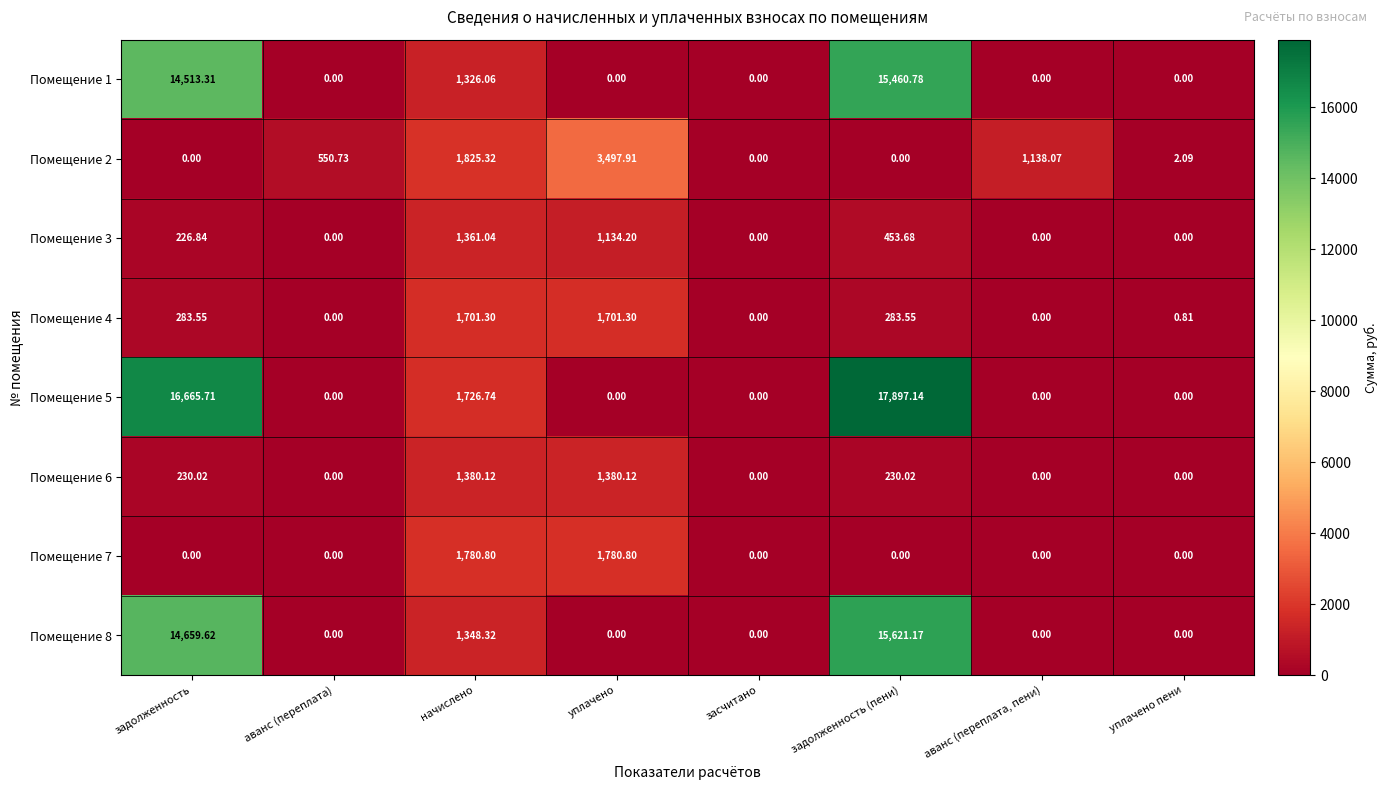

List the series in order of their peak value, highest first.

Помещение 5, Помещение 8, Помещение 1, Помещение 2, Помещение 7, Помещение 4, Помещение 6, Помещение 3